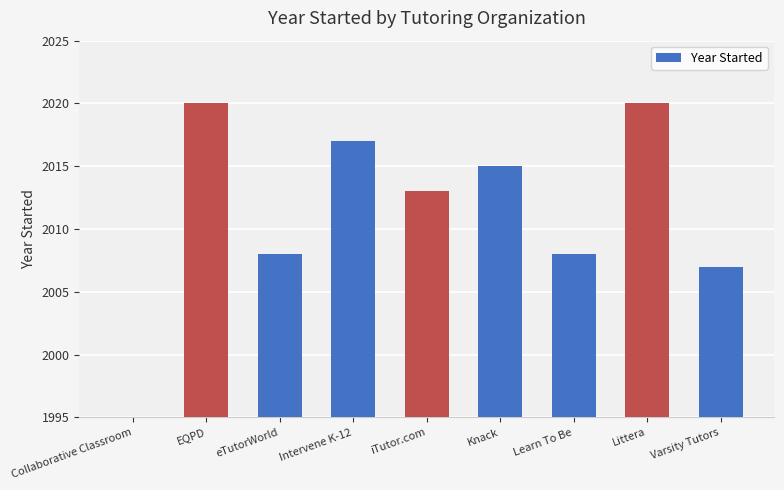

What is the label of the 4th bar from the right?

Knack